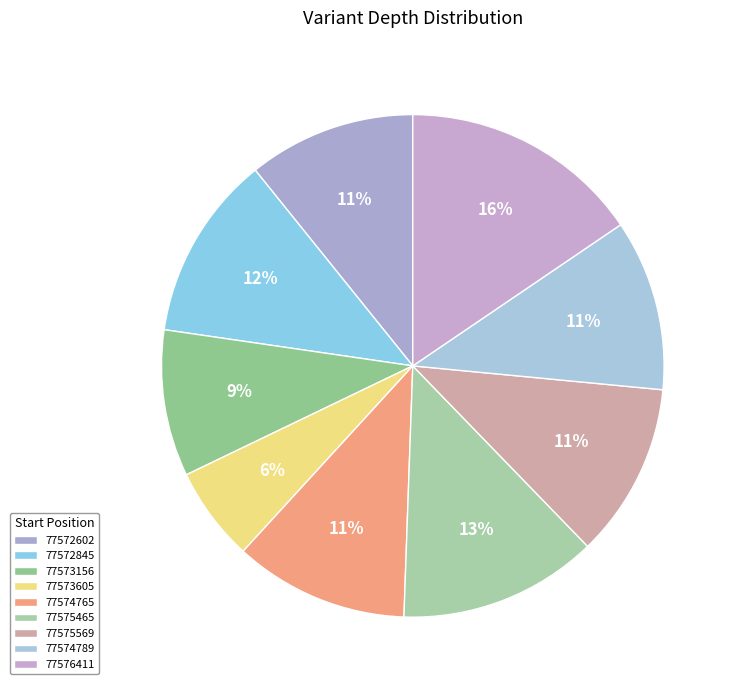

True or false: 77573605 accounts for 6% of the total.

True